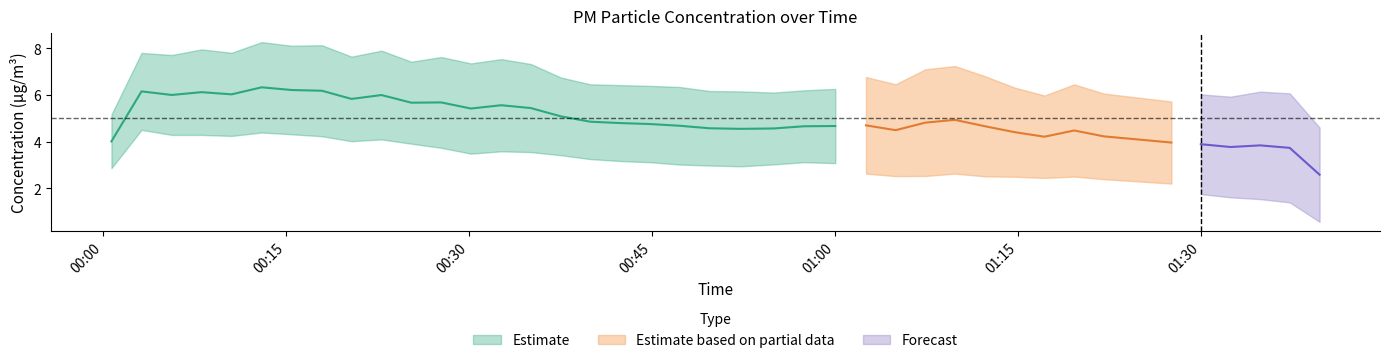

The P2 series shows 1.9 at 19. True or false?

False